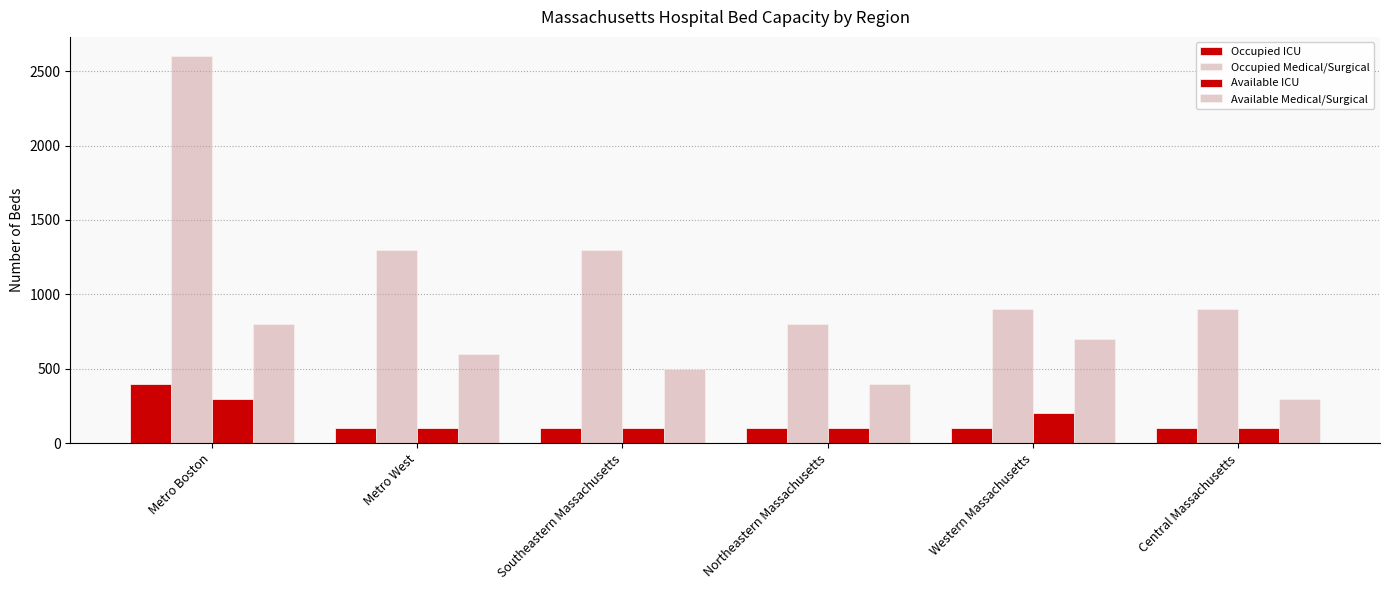

What is the minimum value shown in the chart?

100